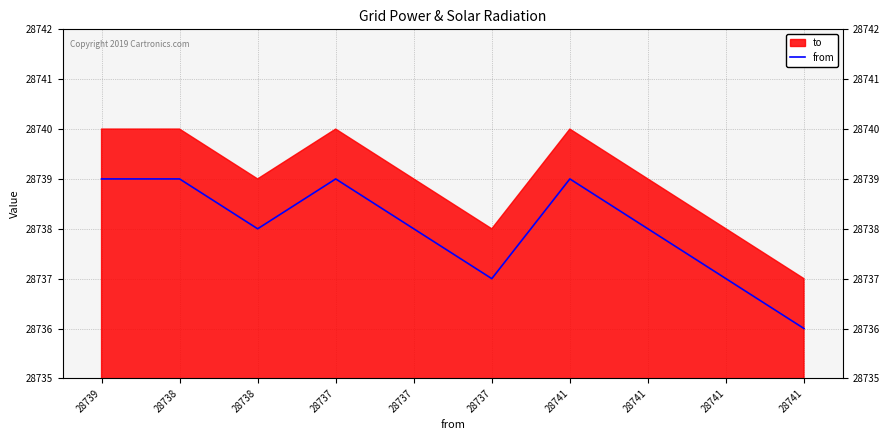

What is the minimum value shown in the chart?

28736